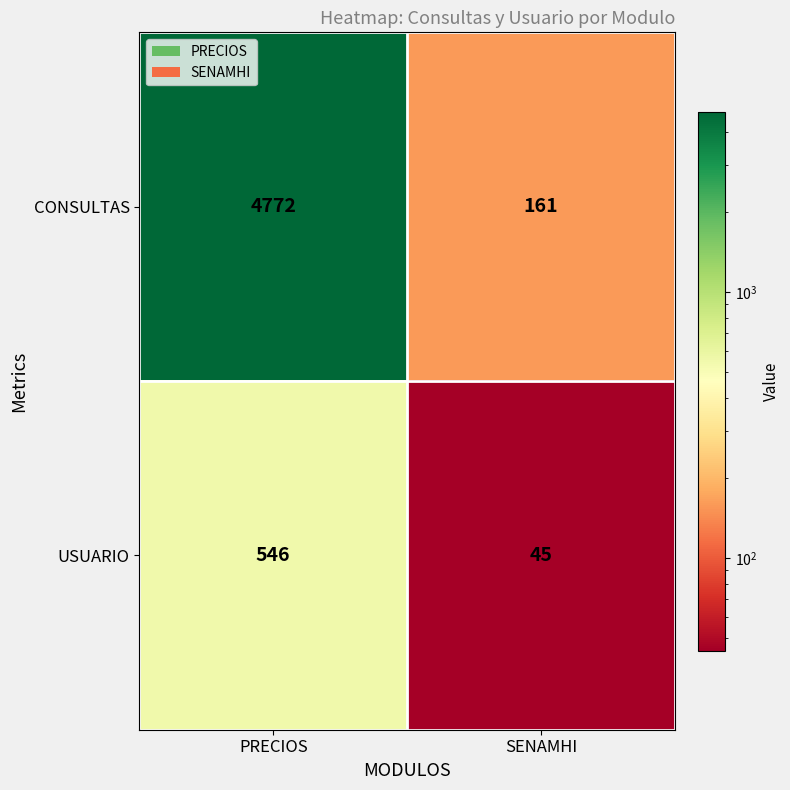

How many data points in USUARIO are less than 546?

1